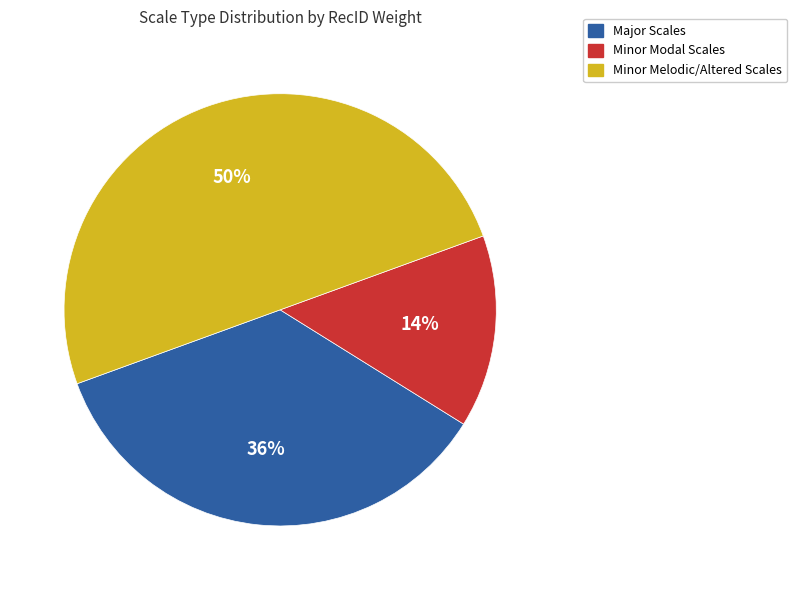

To the nearest percent, what is the average slice percentage?

33%